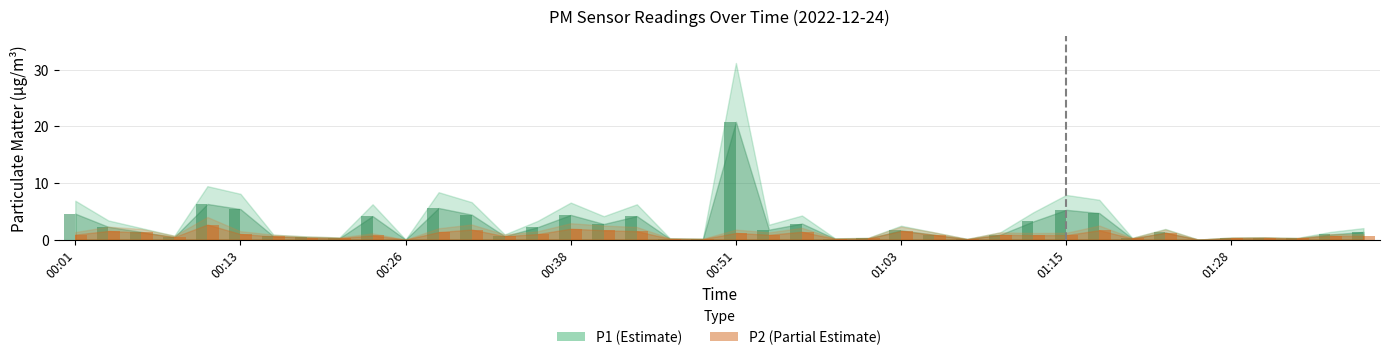

What is the maximum value shown in the chart?

20.8